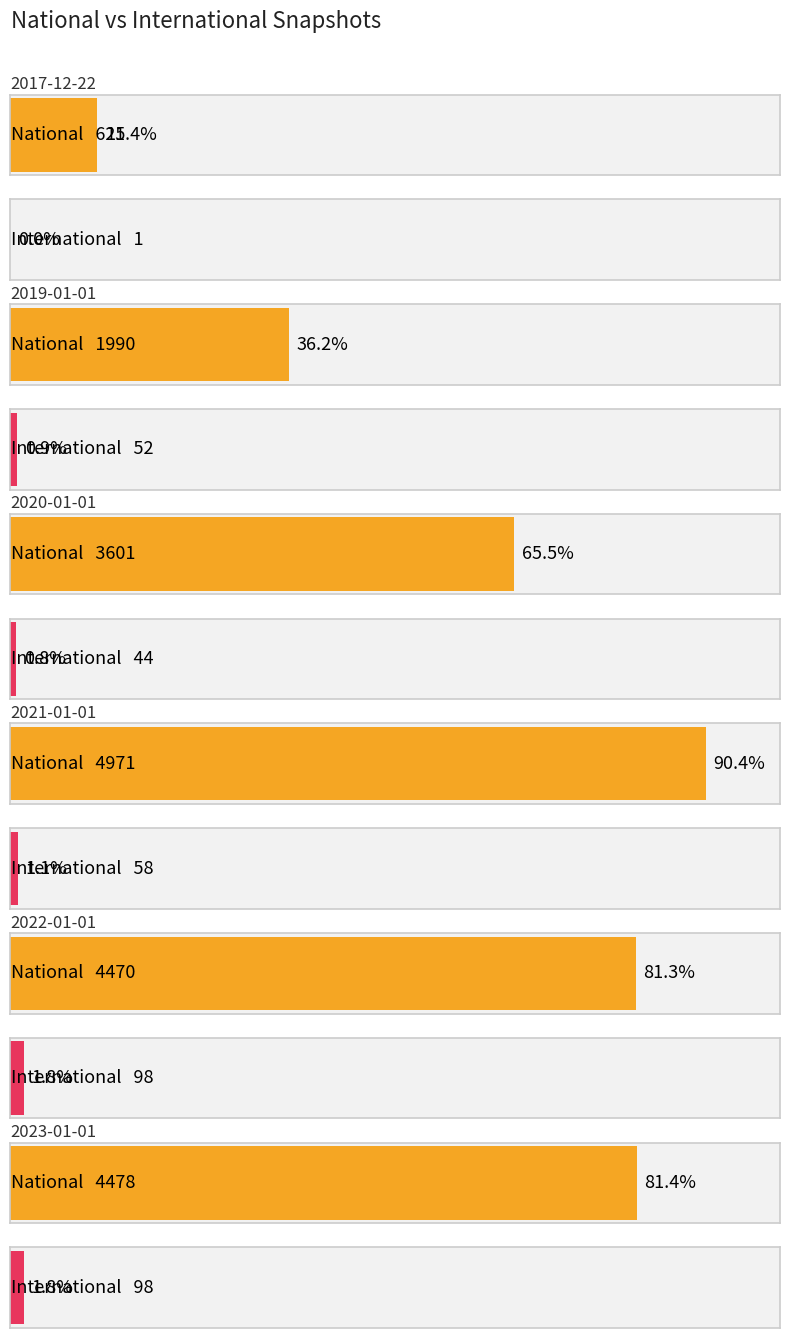

Are the bars grouped side by side (vs. stacked)?

Yes